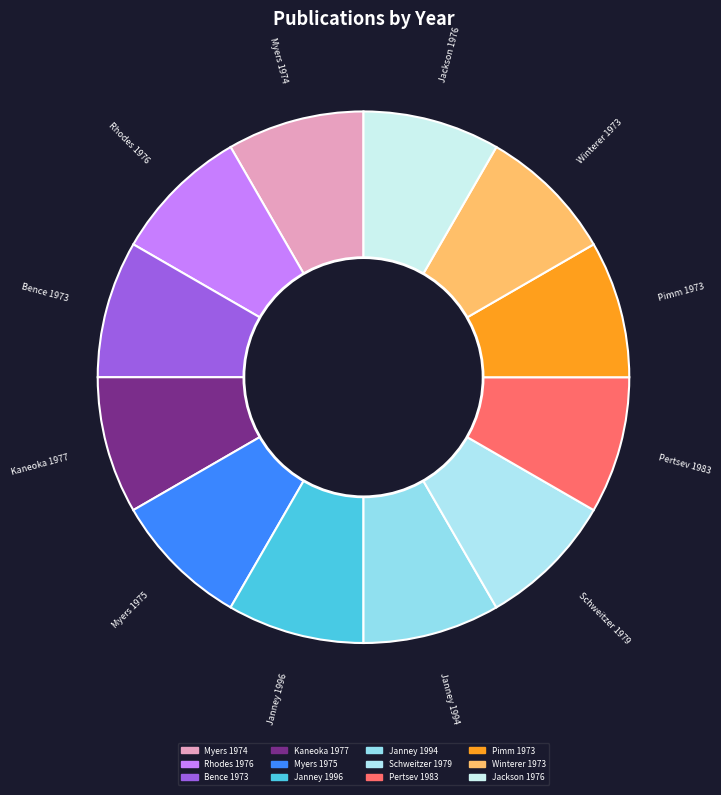

Do Jackson 1976 and Janney 1994 together represent more than half of the pie?

No